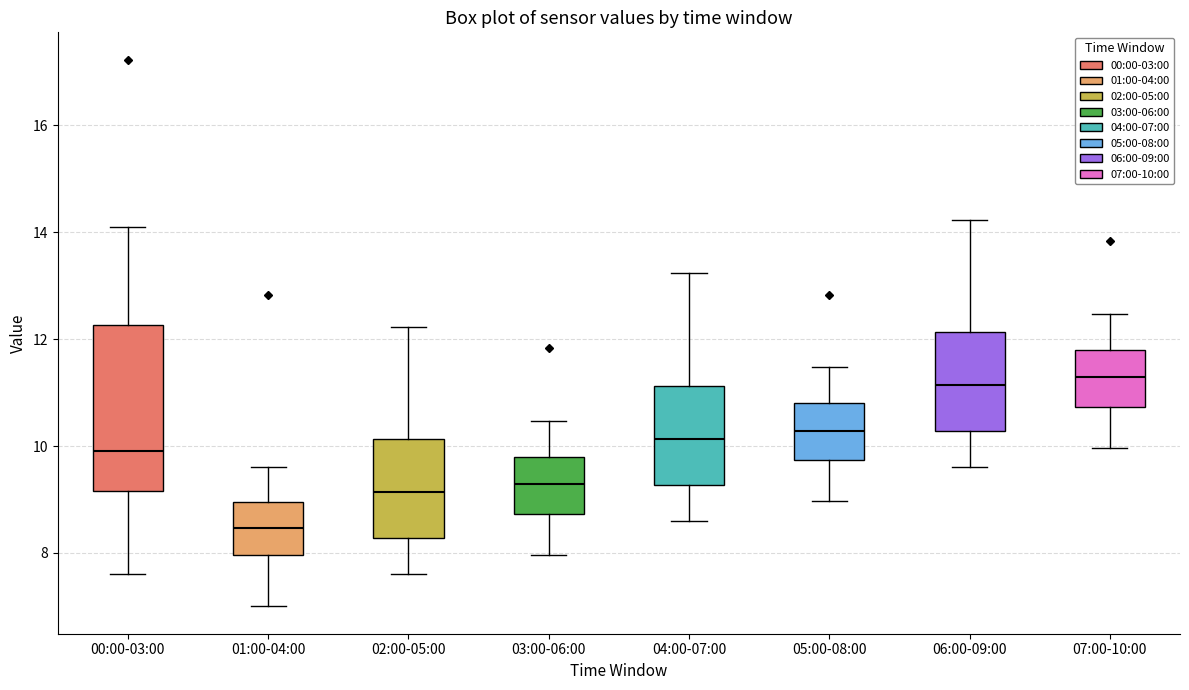

Which box's median line is the lowest?

01:00-04:00